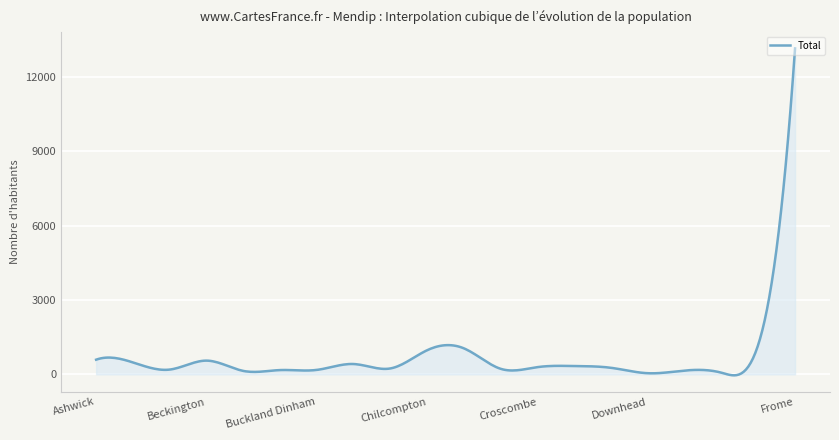

What is the maximum value shown in the chart?

13148.0